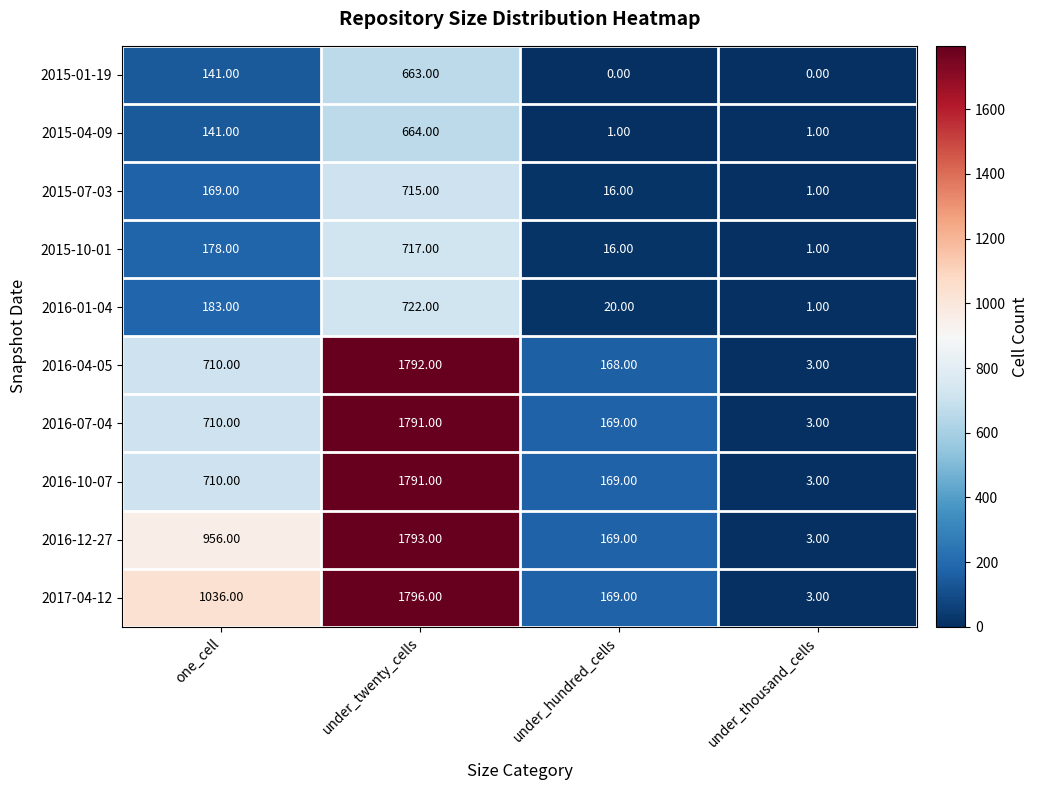

Which series changed the most between under_twenty_cells and under_hundred_cells?

2017-04-12